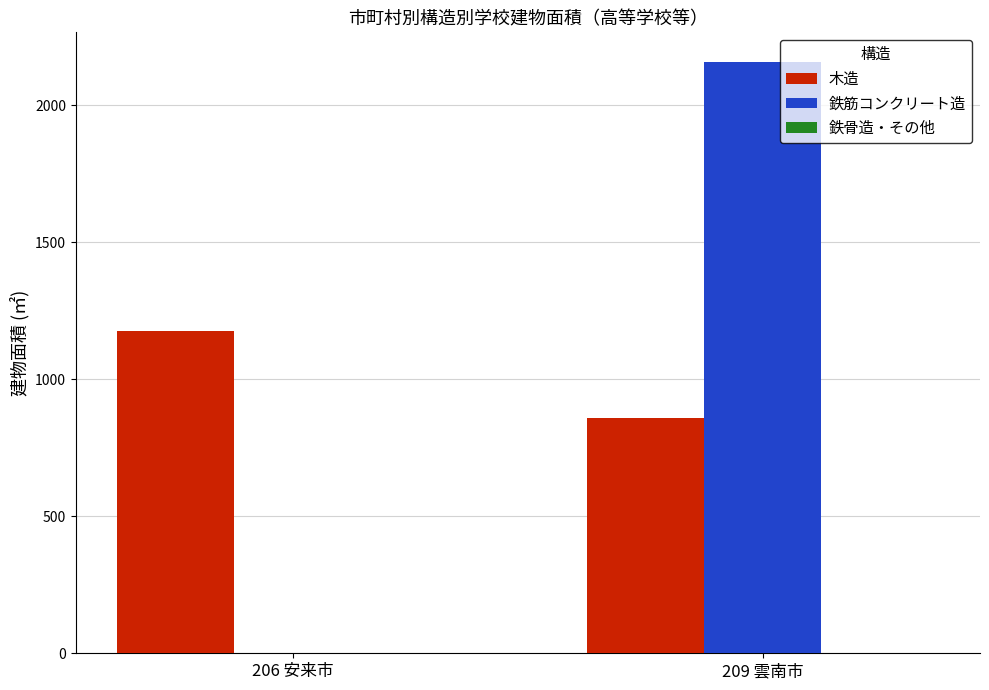

What is the average value of the 鉄筋コンクリート造 series?

1080